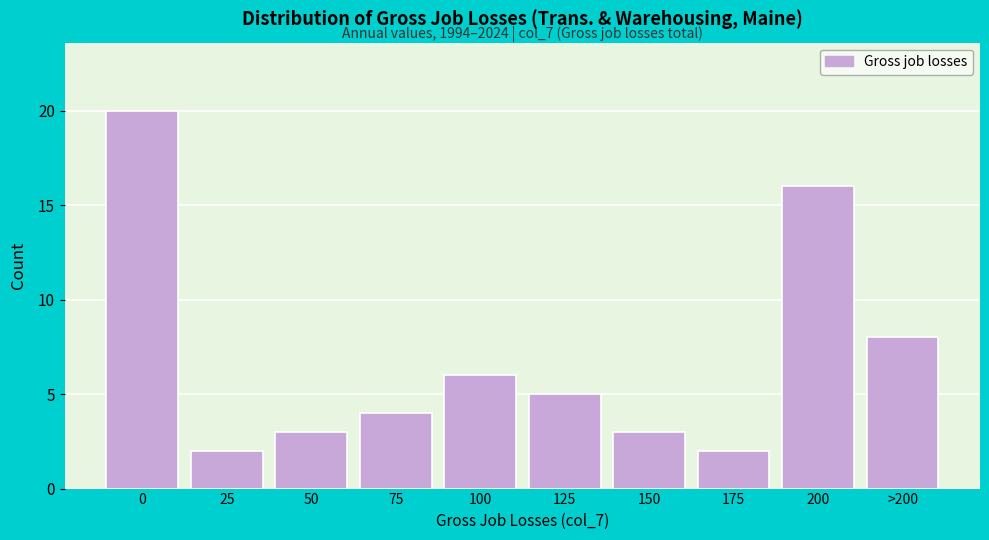

Reading left to right, what are all the values shown in this chart?

0=20	25=2	50=3	75=4	100=6	125=5	150=3	175=2	200=16	>200=8